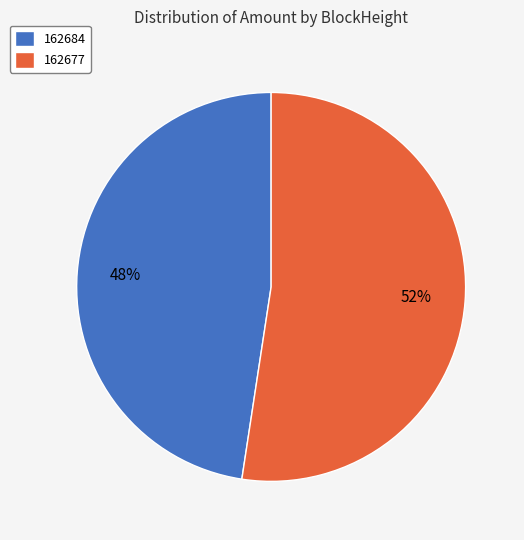

To the nearest percent, what is the average slice percentage?

50%